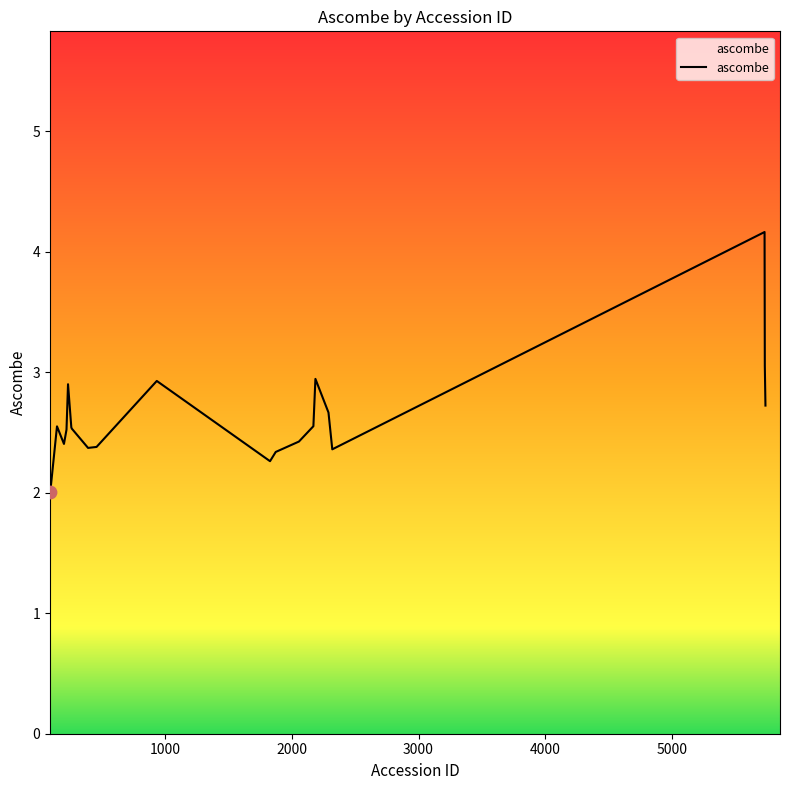

What is the difference between the maximum and minimum values?

2.2